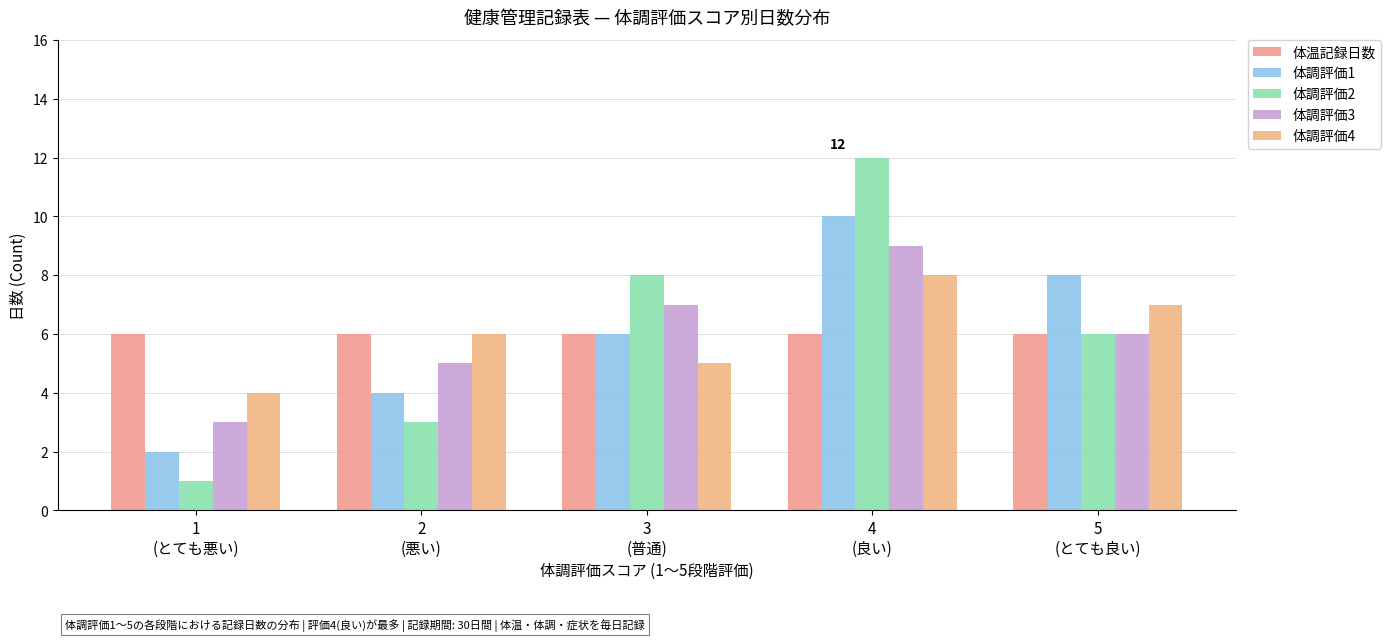

What is the total value across all series at 1
(とても悪い)?

16